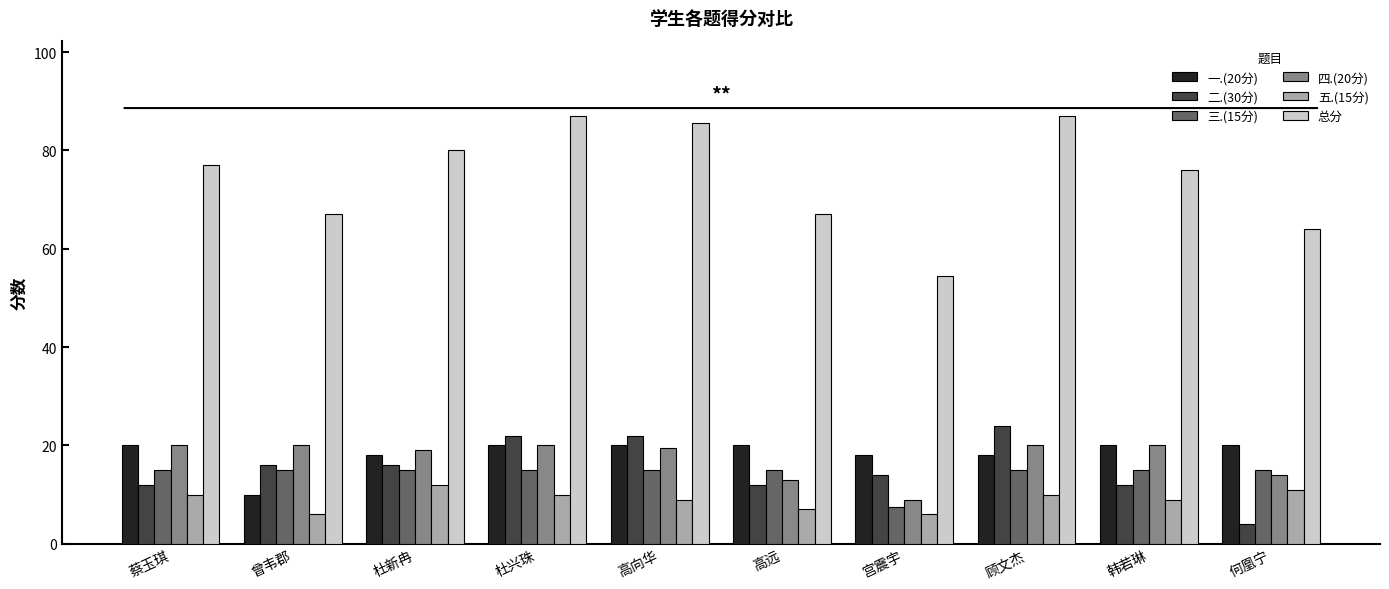

Reading left to right, transcribe all the data shown in this chart.

一.(20分): 蔡玉琪=20.0	曾韦郡=10.0	杜新冉=18.0	杜兴珠=20.0	高向华=20.0	高远=20.0	宫震宇=18.0	顾文杰=18.0	韩若琳=20.0	何凰宁=20.0
二.(30分): 蔡玉琪=12.0	曾韦郡=16.0	杜新冉=16.0	杜兴珠=22.0	高向华=22.0	高远=12.0	宫震宇=14.0	顾文杰=24.0	韩若琳=12.0	何凰宁=4.0
三.(15分): 蔡玉琪=15.0	曾韦郡=15.0	杜新冉=15.0	杜兴珠=15.0	高向华=15.0	高远=15.0	宫震宇=7.5	顾文杰=15.0	韩若琳=15.0	何凰宁=15.0
四.(20分): 蔡玉琪=20.0	曾韦郡=20.0	杜新冉=19.0	杜兴珠=20.0	高向华=19.5	高远=13.0	宫震宇=9.0	顾文杰=20.0	韩若琳=20.0	何凰宁=14.0
五.(15分): 蔡玉琪=10.0	曾韦郡=6.0	杜新冉=12.0	杜兴珠=10.0	高向华=9.0	高远=7.0	宫震宇=6.0	顾文杰=10.0	韩若琳=9.0	何凰宁=11.0
总分: 蔡玉琪=77.0	曾韦郡=67.0	杜新冉=80.0	杜兴珠=87.0	高向华=85.5	高远=67.0	宫震宇=54.5	顾文杰=87.0	韩若琳=76.0	何凰宁=64.0